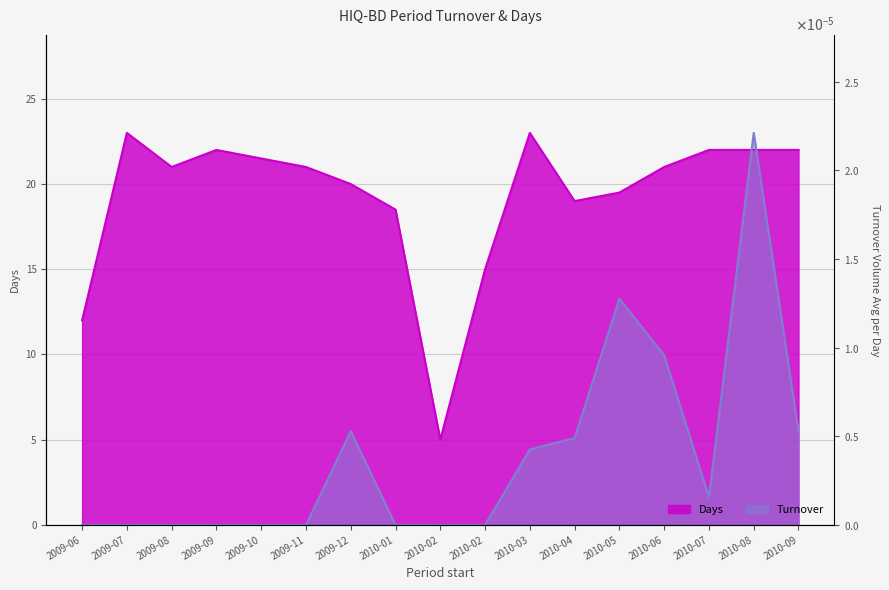

In Days, how many points are higher than both neighbors (excluding endpoints)?

3